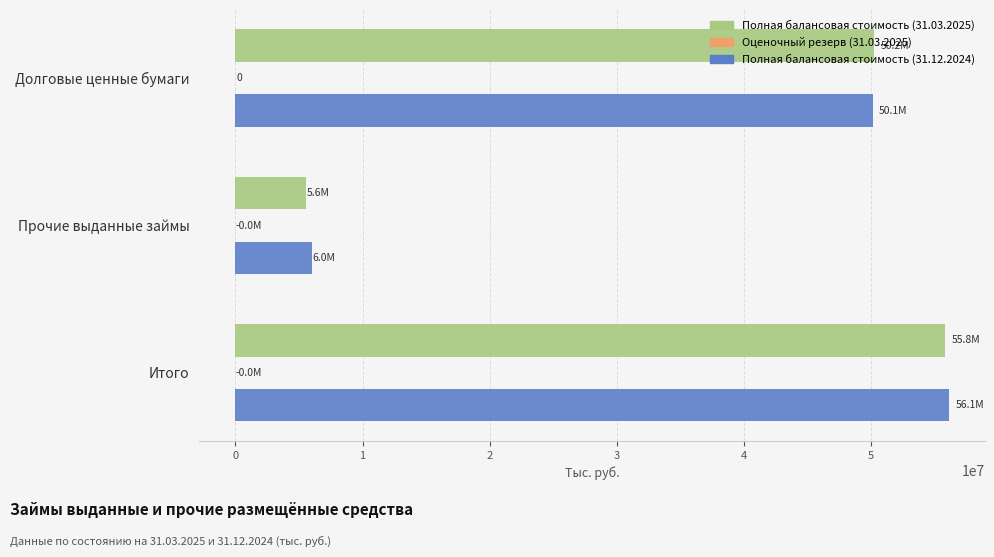

What is the sum of all Полная балансовая стоимость (31.12.2024) values?

112228766.7